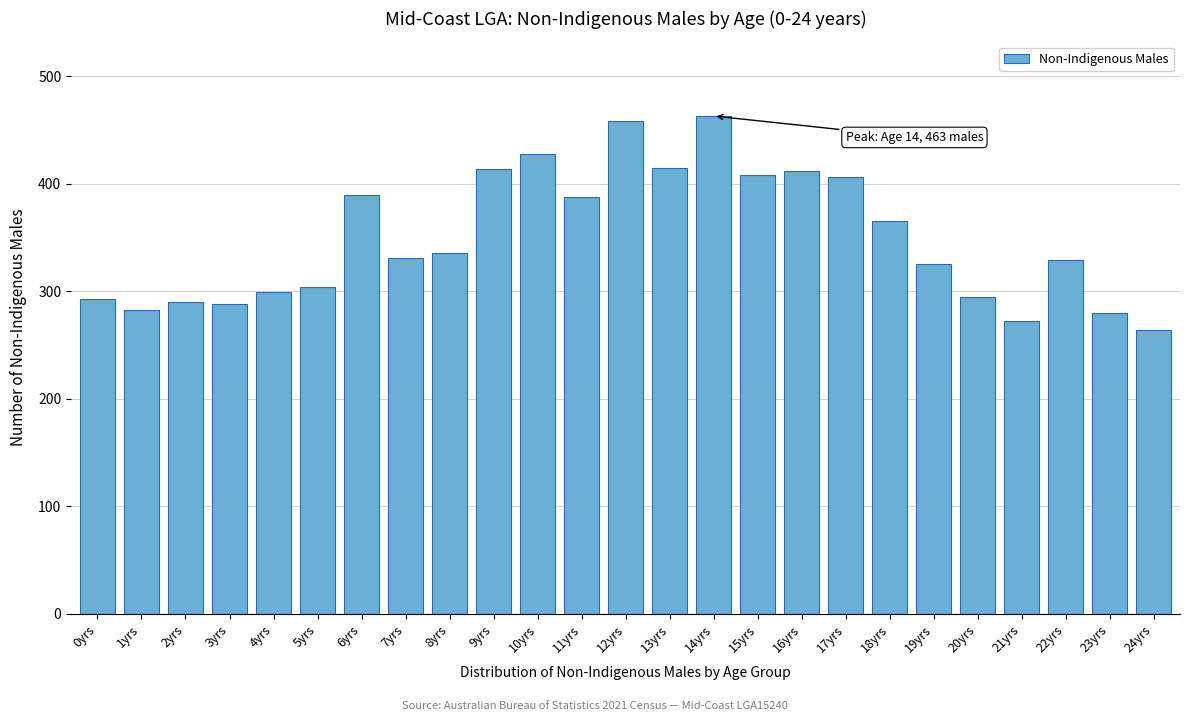

What is the smallest value displayed?

264